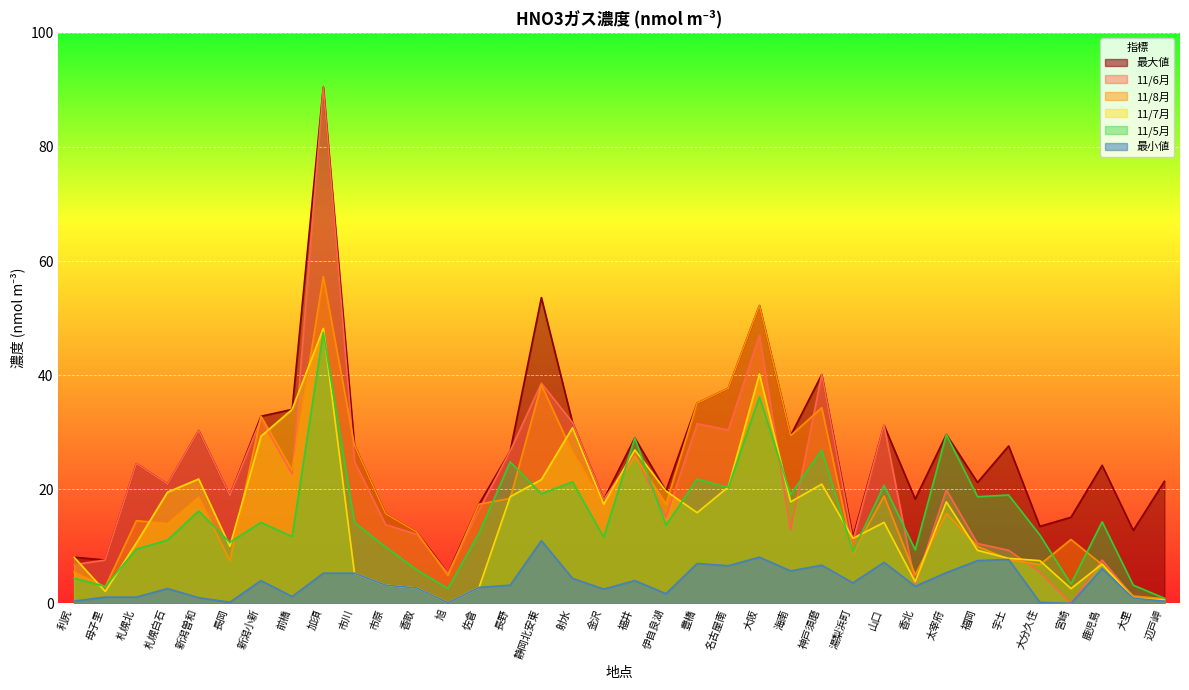

What is the sum of all 最大値 values?

946.1